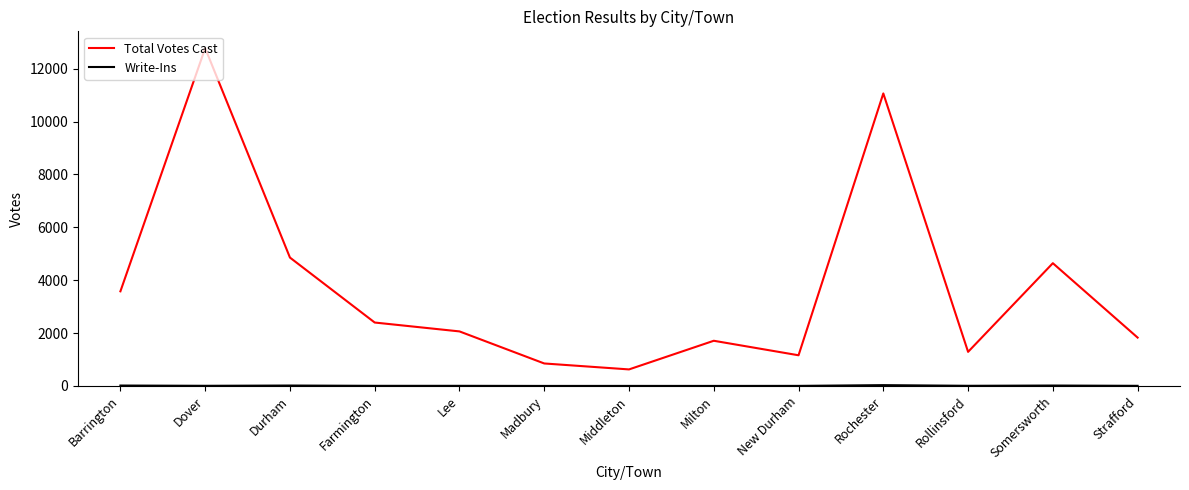

Which series has the widest spread of values?

Total Votes Cast